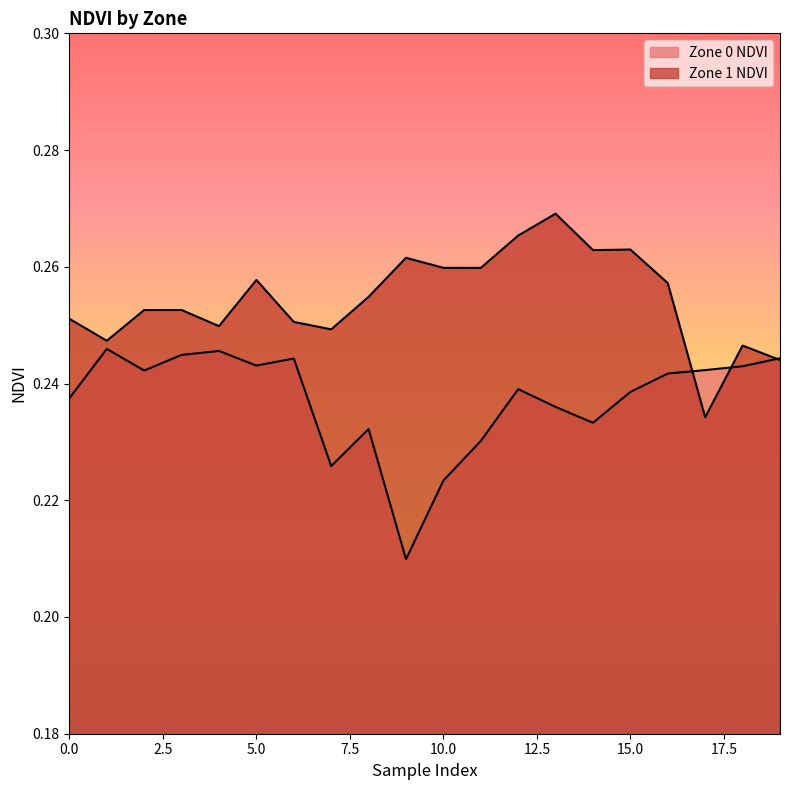

Reading left to right, list all the values displayed in this chart.

Zone 0 NDVI: 0=0.2	1=0.2	2=0.2	3=0.2	4=0.2	5=0.2	6=0.2	7=0.2	8=0.2	9=0.2	10=0.2	11=0.2	12=0.2	13=0.2	14=0.2	15=0.2	16=0.2	17=0.2	18=0.2	19=0.2
Zone 1 NDVI: 0=0.3	1=0.2	2=0.3	3=0.3	4=0.2	5=0.3	6=0.3	7=0.2	8=0.3	9=0.3	10=0.3	11=0.3	12=0.3	13=0.3	14=0.3	15=0.3	16=0.3	17=0.2	18=0.2	19=0.2